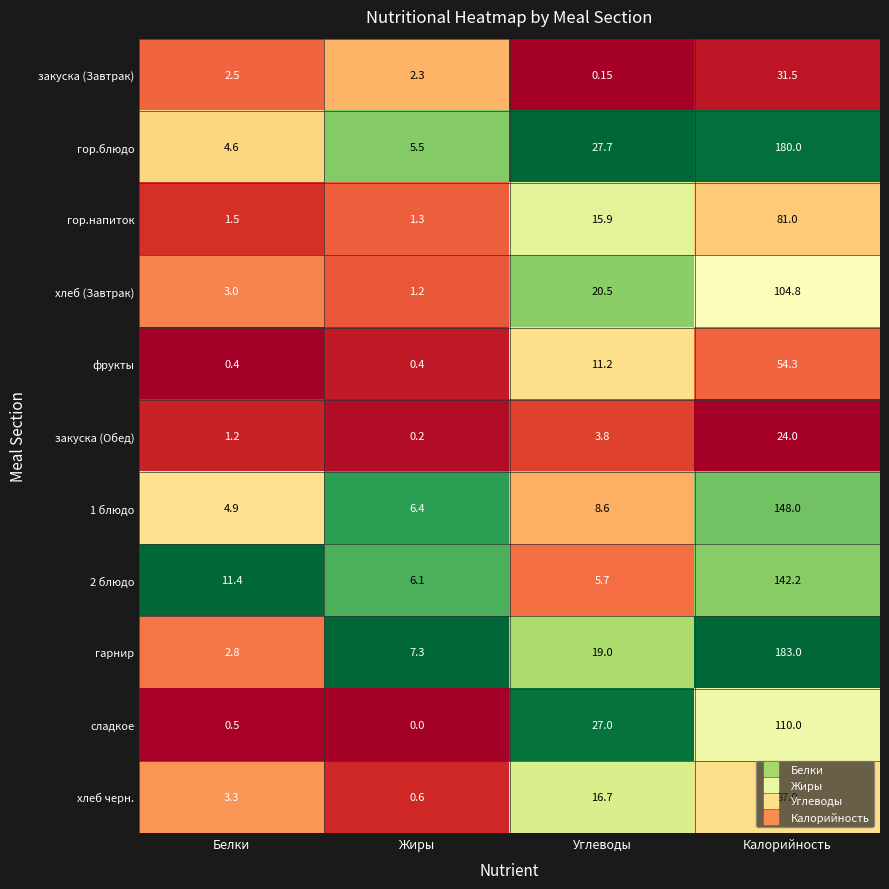

At which label does хлеб черн. first exceed 16?

Углеводы